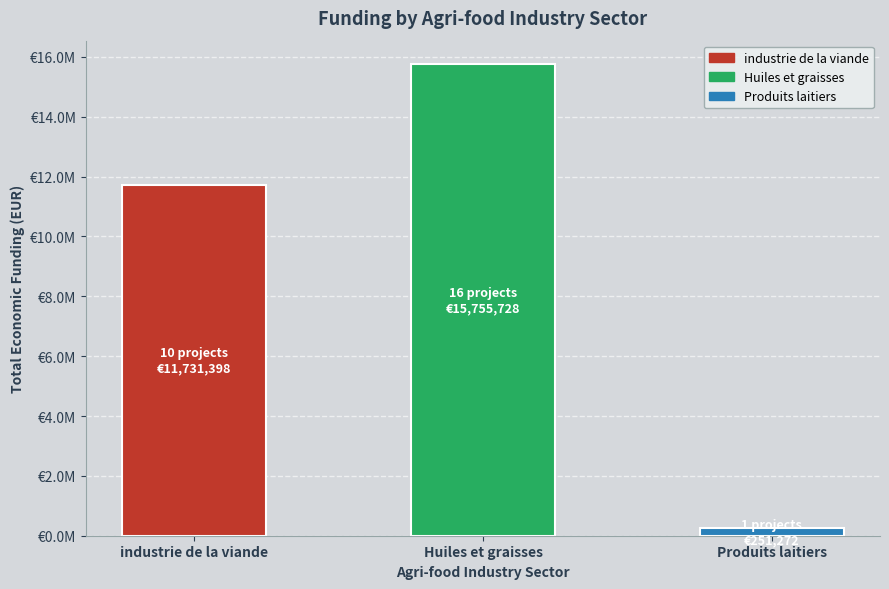

The chart shows a value of 11731398 at industrie de la viande. True or false?

True